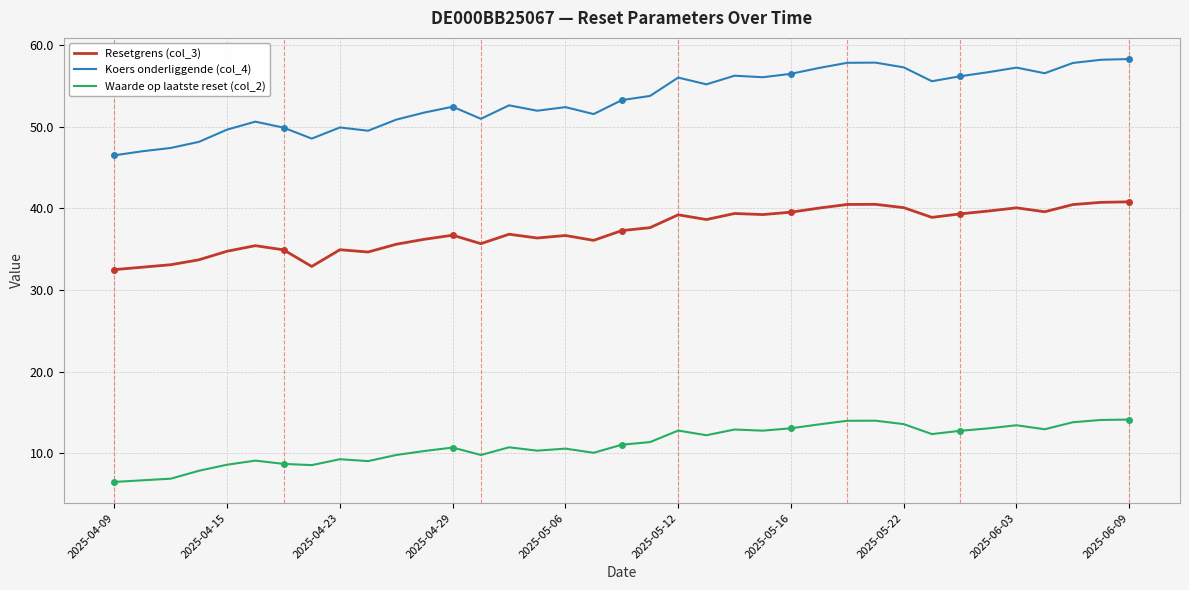

True or false: Koers onderliggende (col_4) and Resetgrens (col_3) intersect in this chart.

False